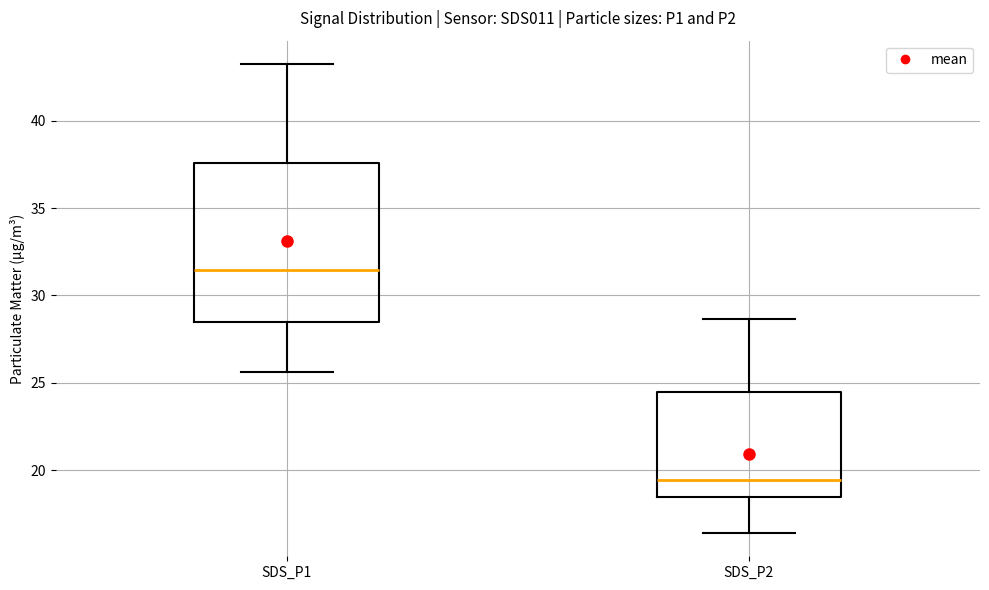

Which box is the tallest, from its lower edge to its upper edge?

SDS_P1